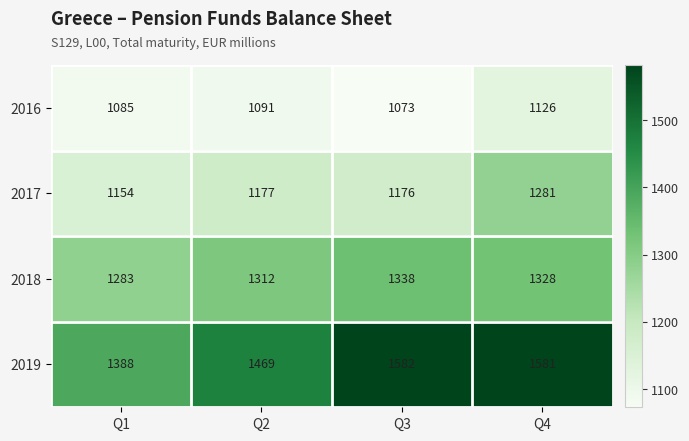

At how many categories does at least one series exceed 1188?

4